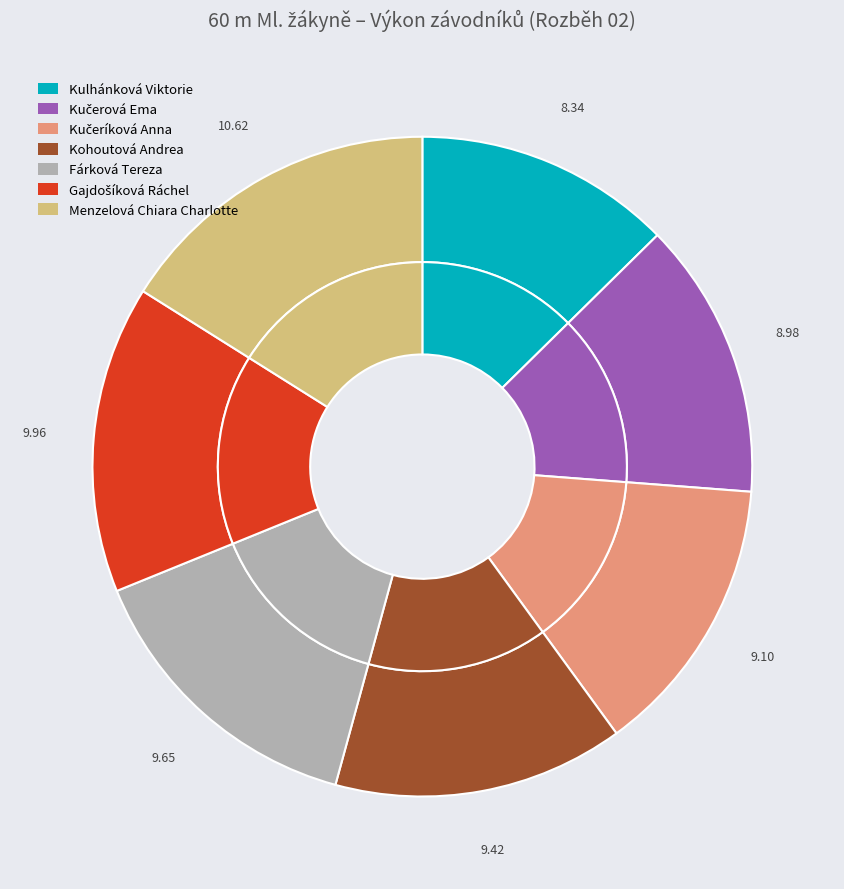

Rank the categories by value from lowest to highest.

Kulhánková Viktorie, Kučerová Ema, Kučeríková Anna, Kohoutová Andrea, Fárková Tereza, Gajdošíková Ráchel, Menzelová Chiara Charlotte